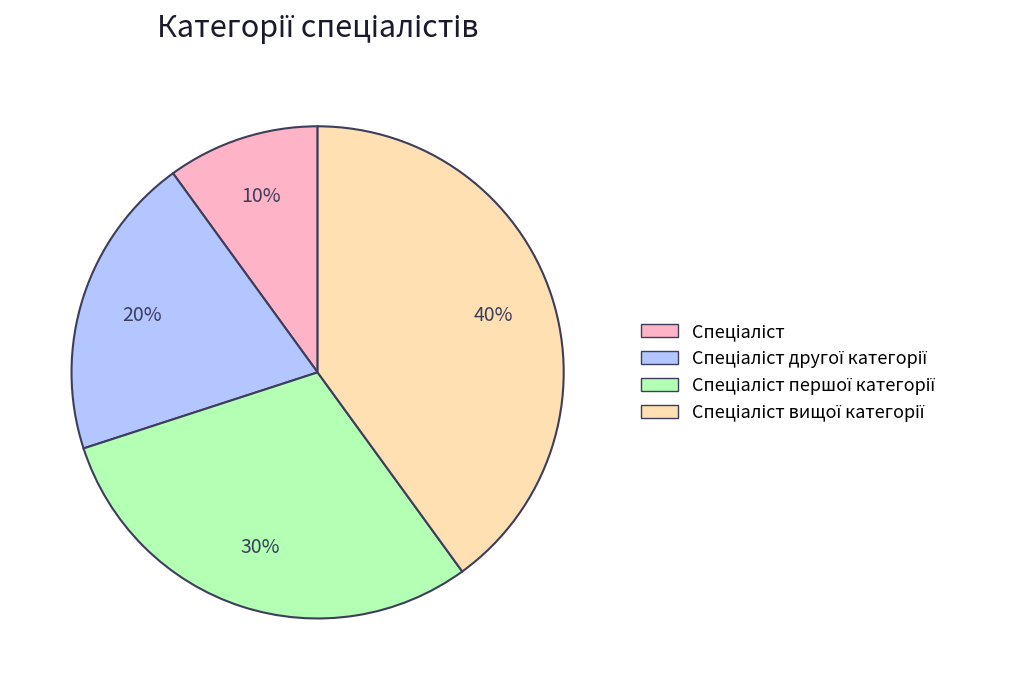

To the nearest percent, what is the difference between the largest and smallest slice percentages?

30%